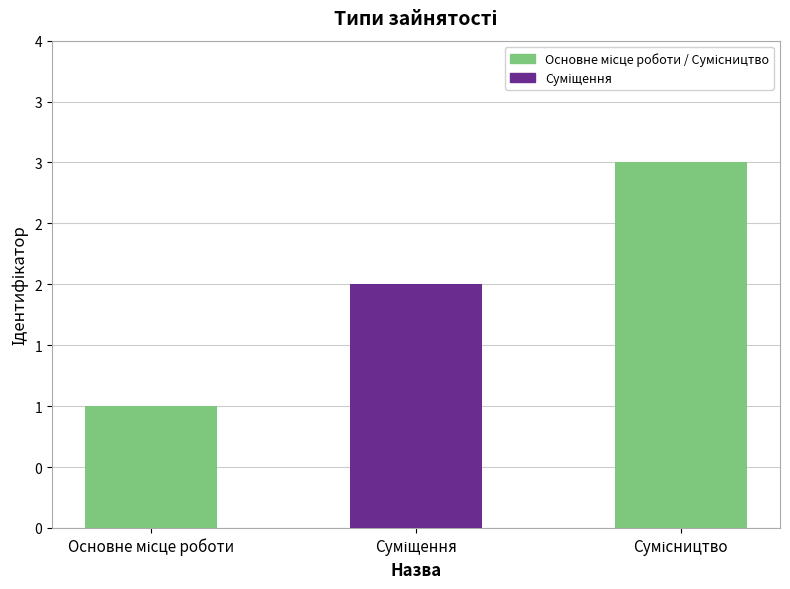

At which category does the chart reach its peak across all series?

Сумісництво